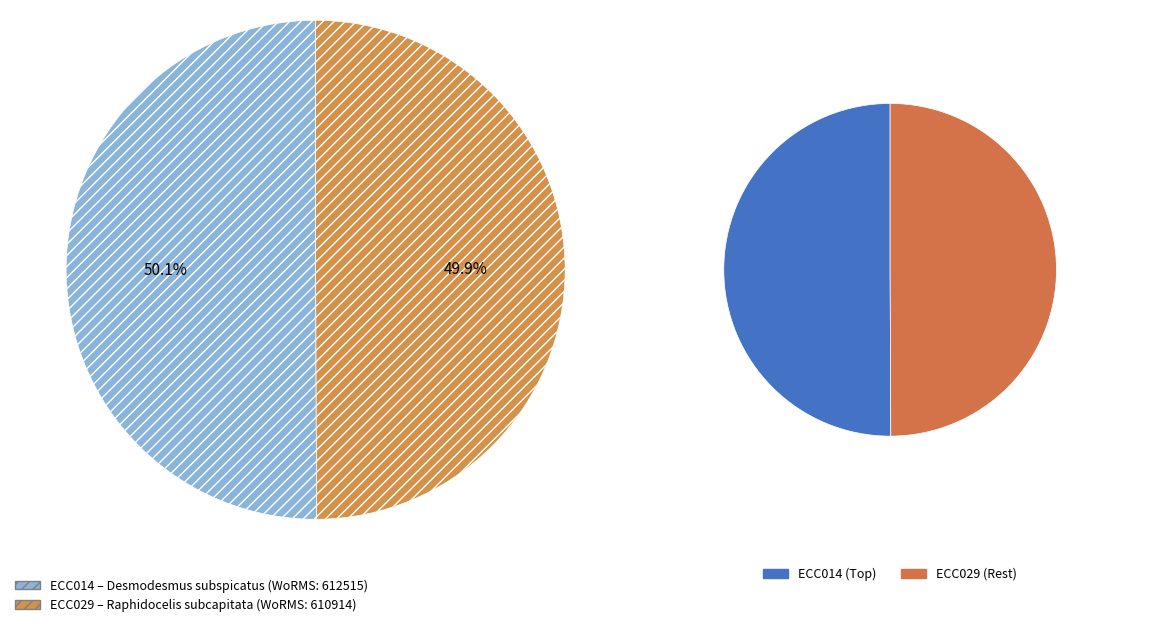

To the nearest percent, what is the combined percentage of ECC014 and ECC029?

100%